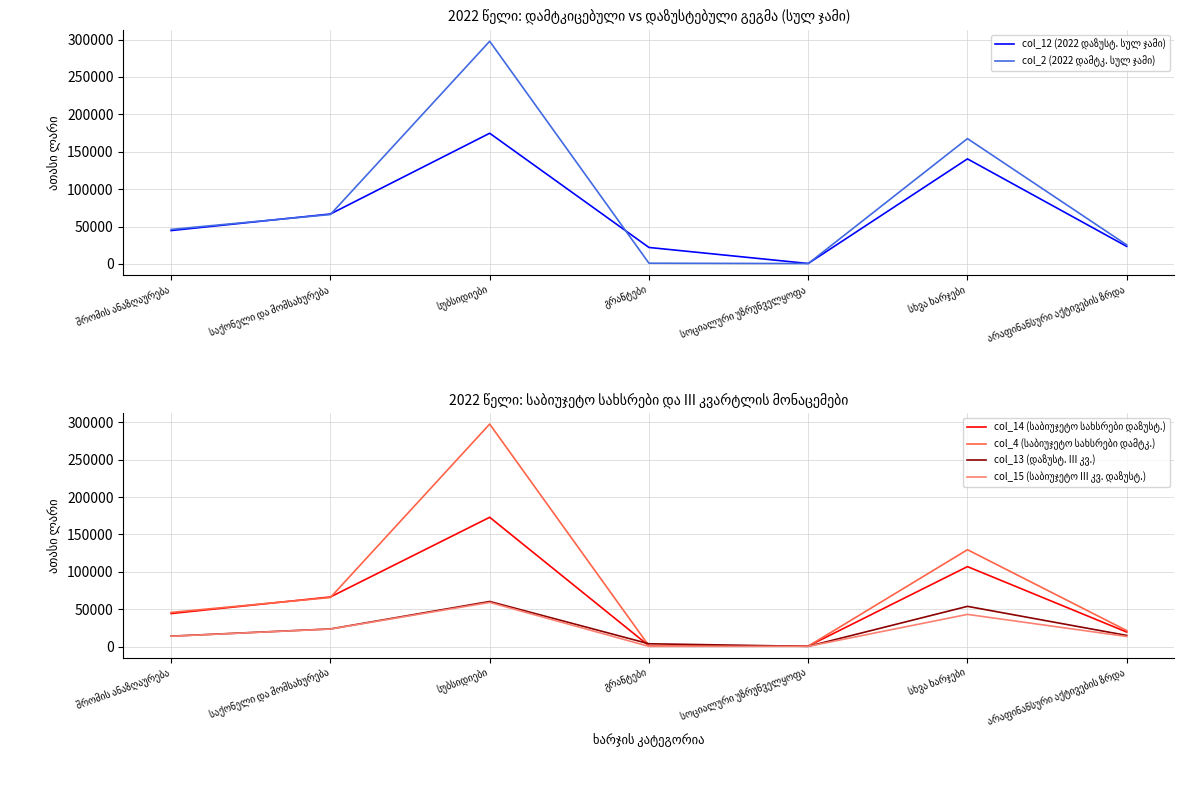

True or false: col_15 (საბიუჯეტო III კვ. დაზუსტ.) and col_12 (2022 დაზუსტ. სულ ჯამი) cross at least once.

False